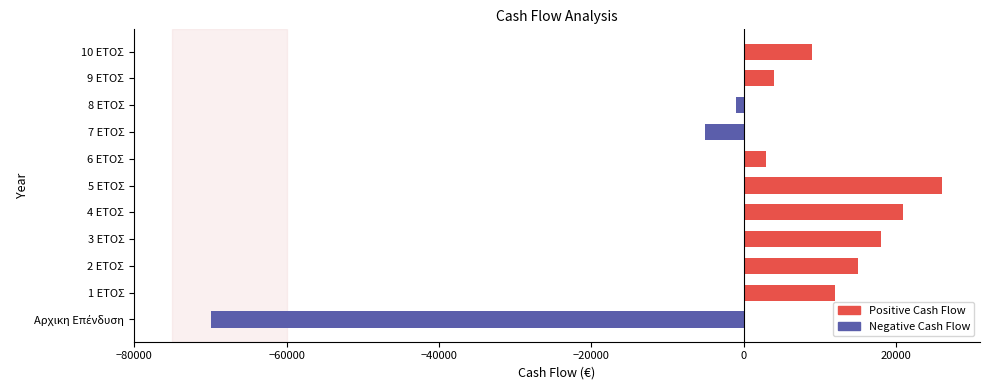

Reading top to bottom, extract all data points from this chart.

9000	4000	-1000	-5000	3000	26000	21000	18000	15000	12000	-70000